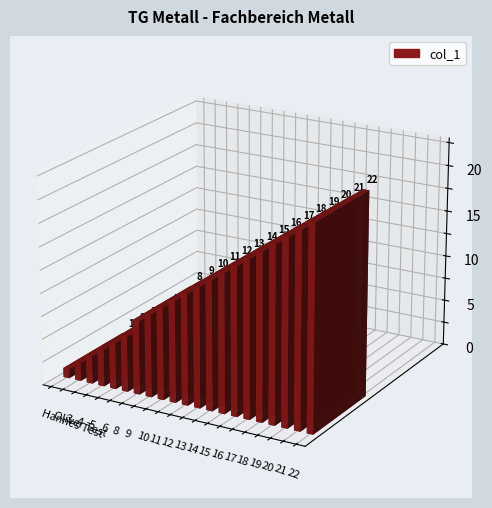

Which category has the lowest value across all series?

Hannes Test